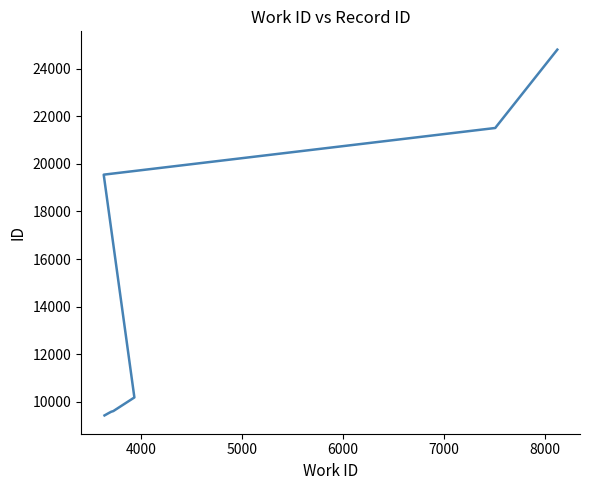

Count the number of data series in this chart.

1